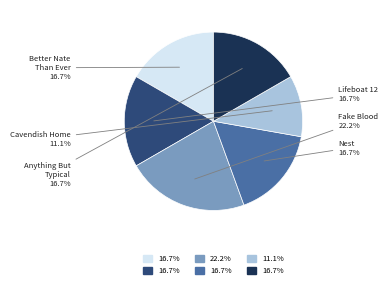

Is there a majority slice in this chart?

No